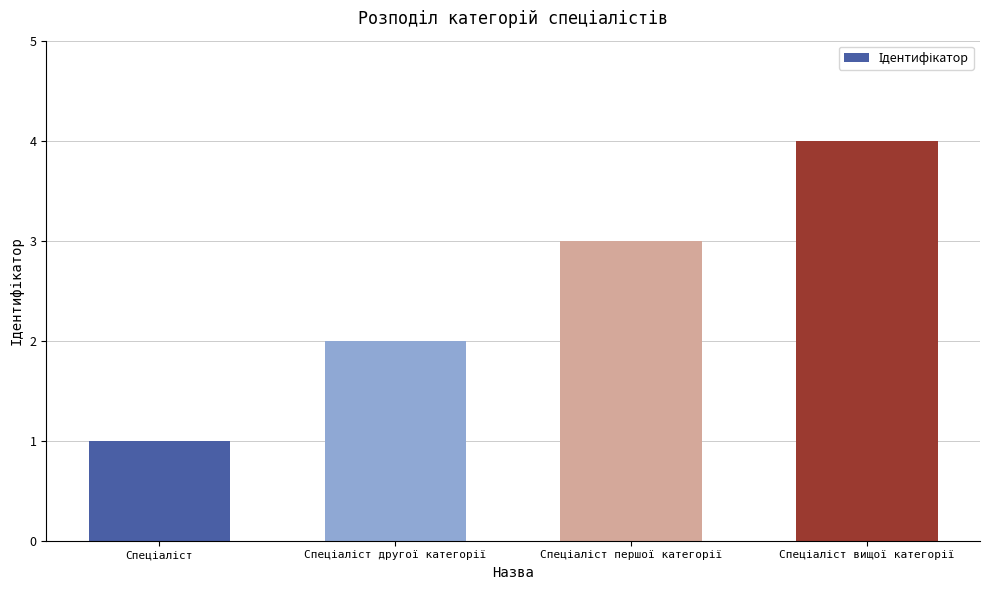

What is the difference between the maximum and minimum values?

3